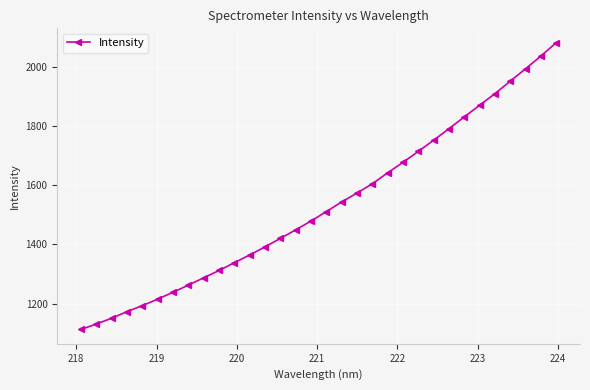

What is the greatest value displayed?

2081.3